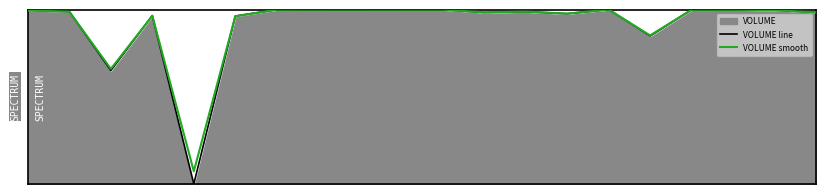

At which category does the chart reach its peak across all series?

14